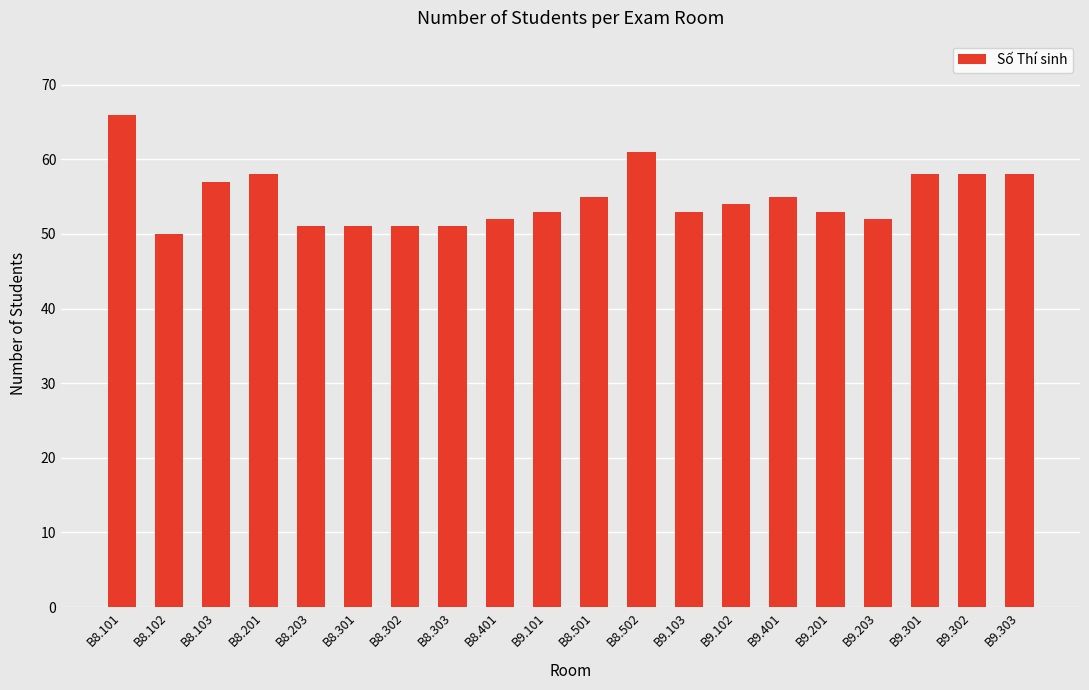

True or false: the data shows 58 at B9.303.

True